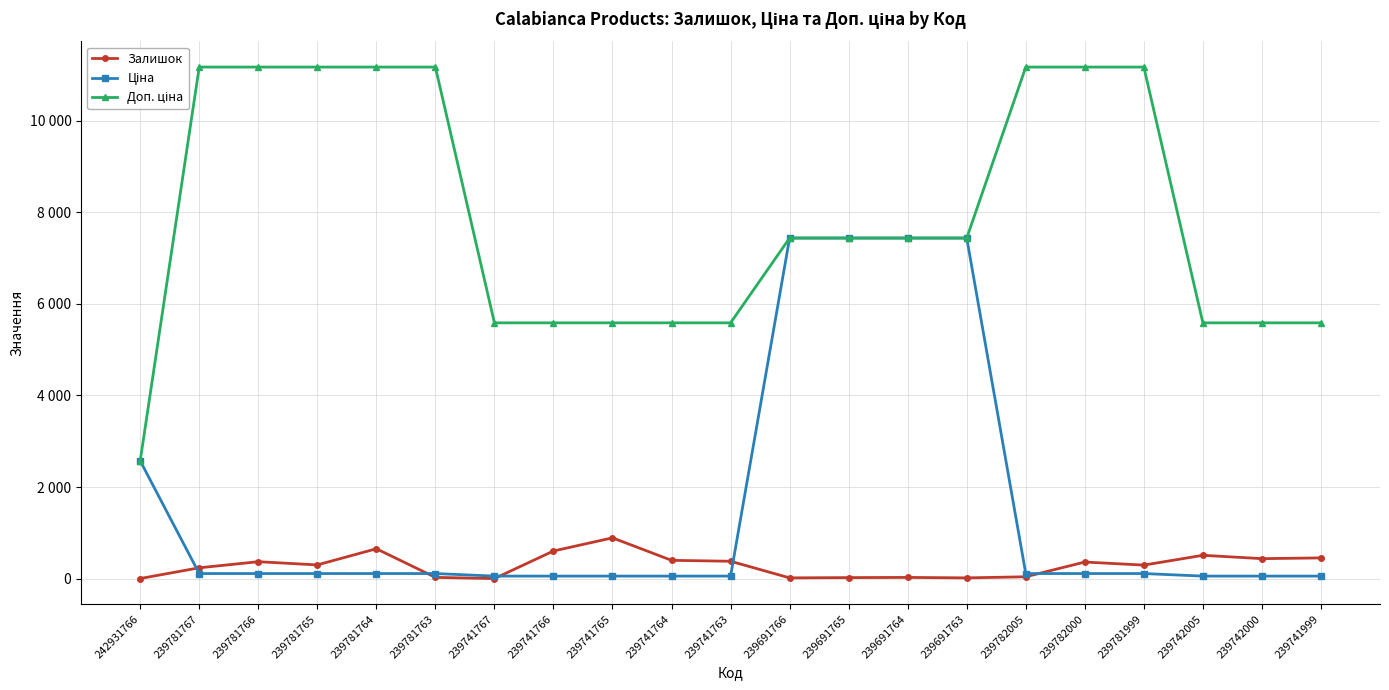

What is the difference between the Доп. ціна values at 239782005 and 239741767?

5584.0